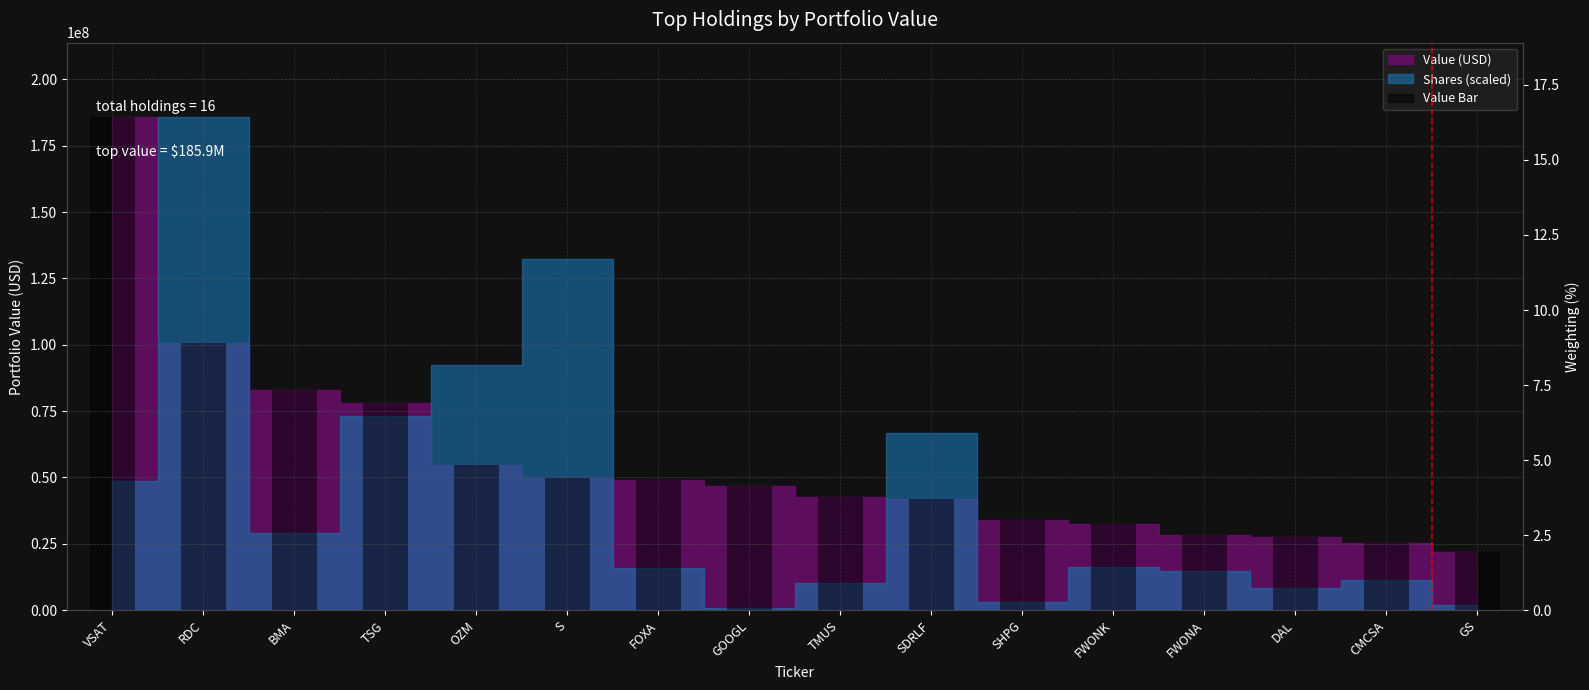

How many bars are there in total?

16